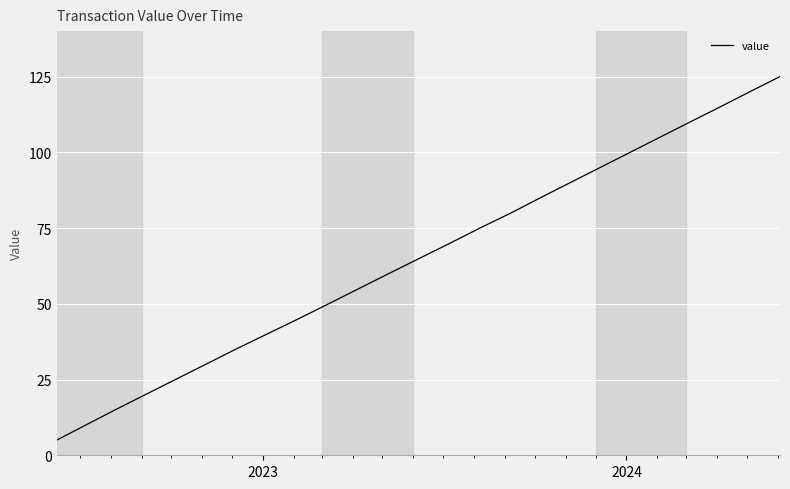

How many lines are shown in the chart?

1